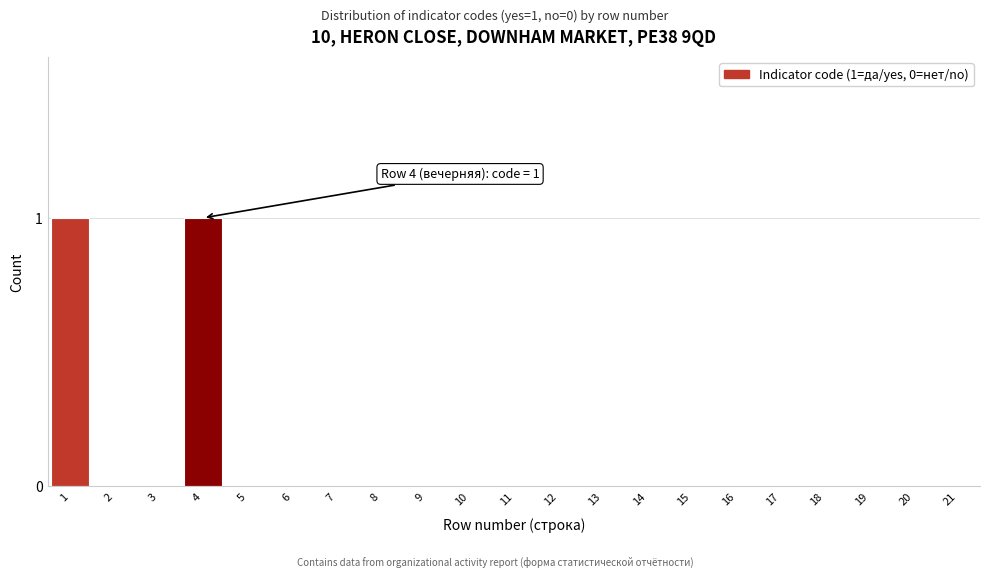

Reading right to left, what are all the values shown in this chart?

21=0	20=0	19=0	18=0	17=0	16=0	15=0	14=0	13=0	12=0	11=0	10=0	9=0	8=0	7=0	6=0	5=0	4=1	3=0	2=0	1=1